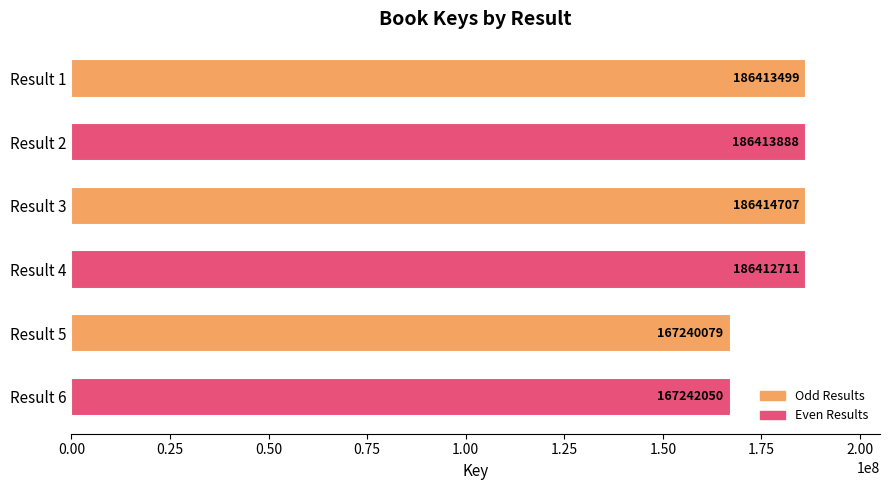

What is the value of the 2nd bar from the top?

186413888